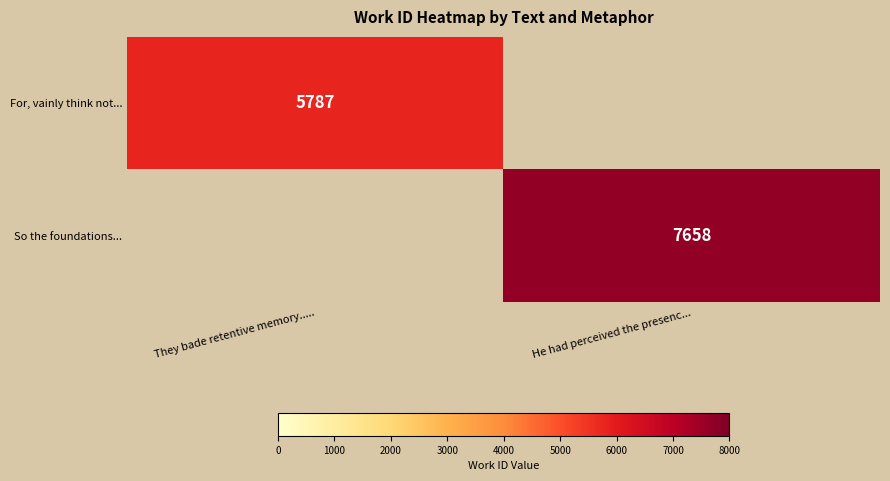

The So the foundations... series shows 13159 at He had perceived the presenc.... True or false?

False